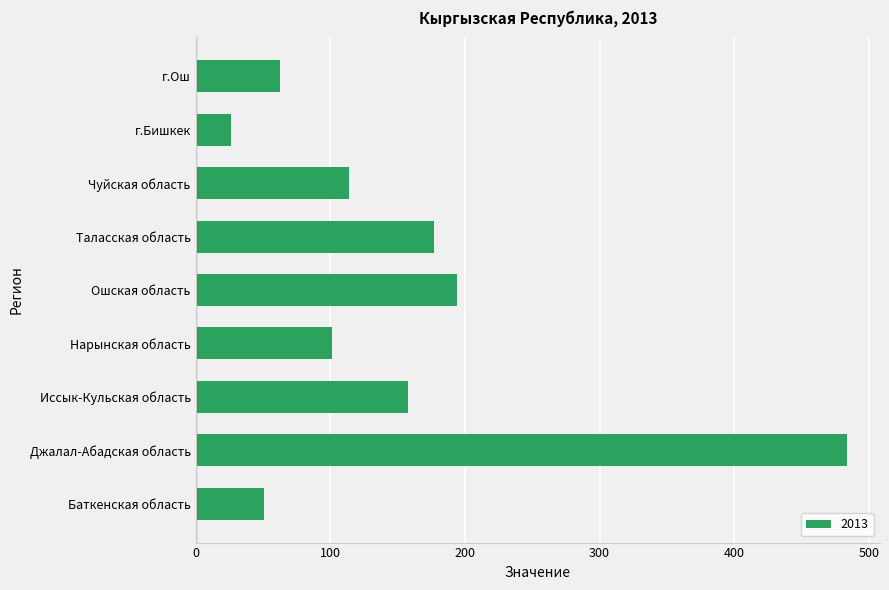

Count the number of categories in the chart.

9